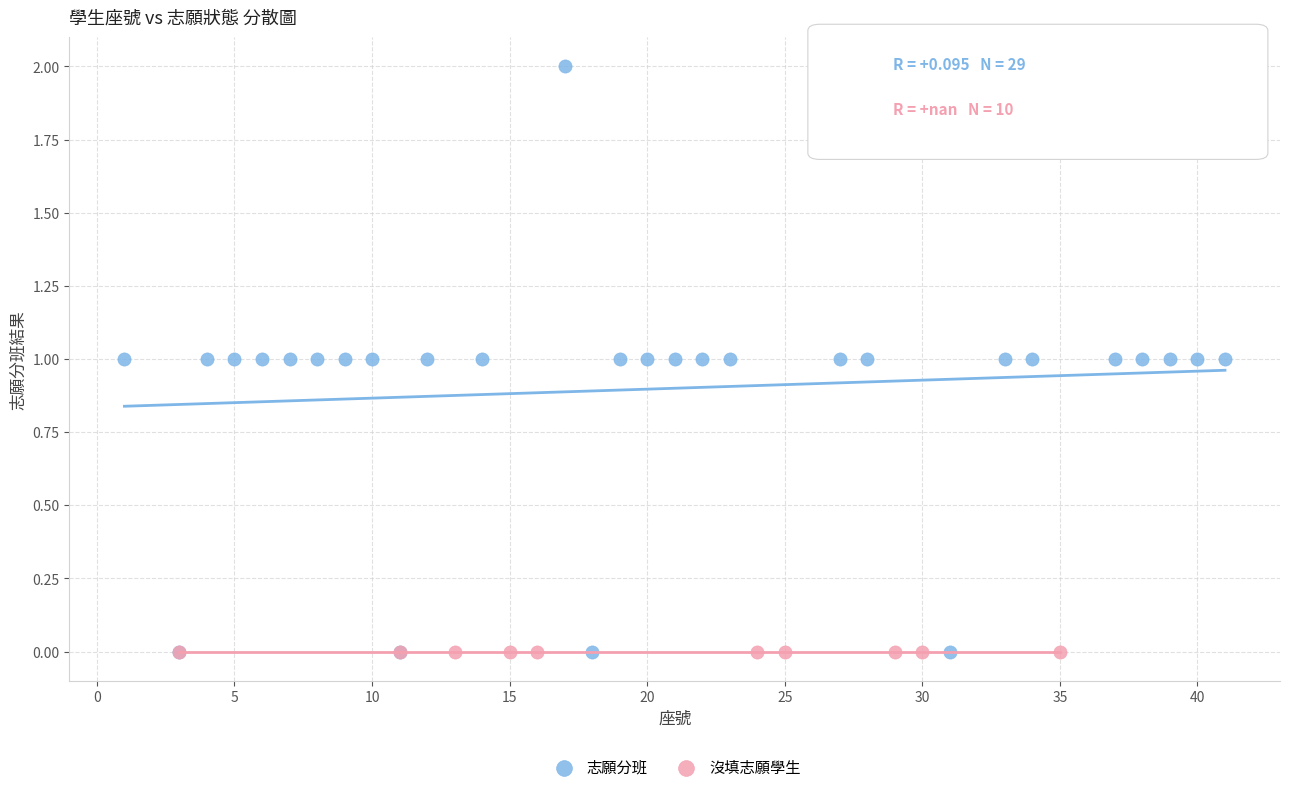

Which series contains the highest Y value?

志願分班